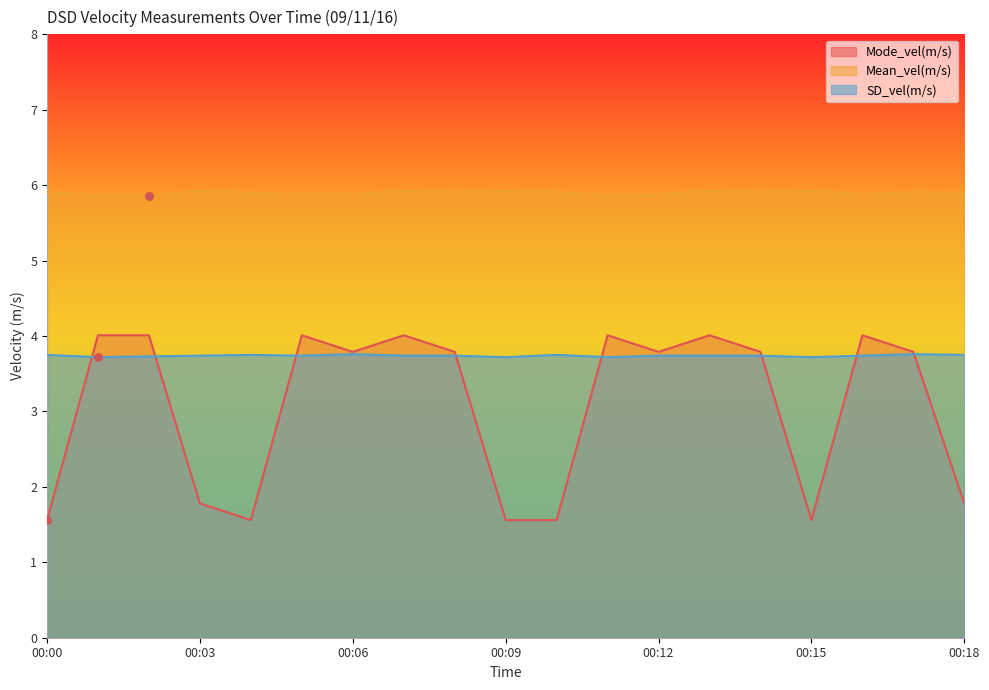

At how many categories does at least one series exceed 2?

19